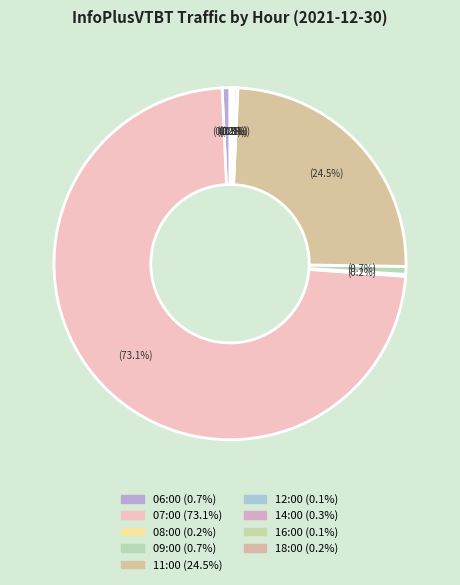

True or false: 08:00 accounts for 15% of the total.

False